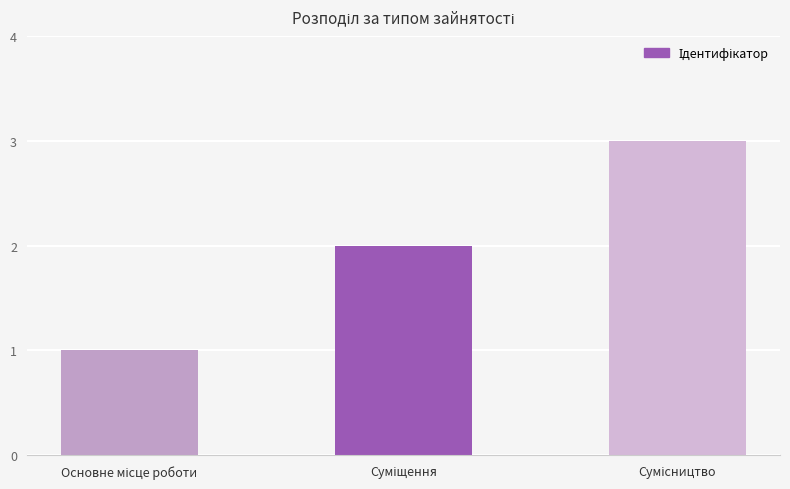

What is the maximum value shown in the chart?

3